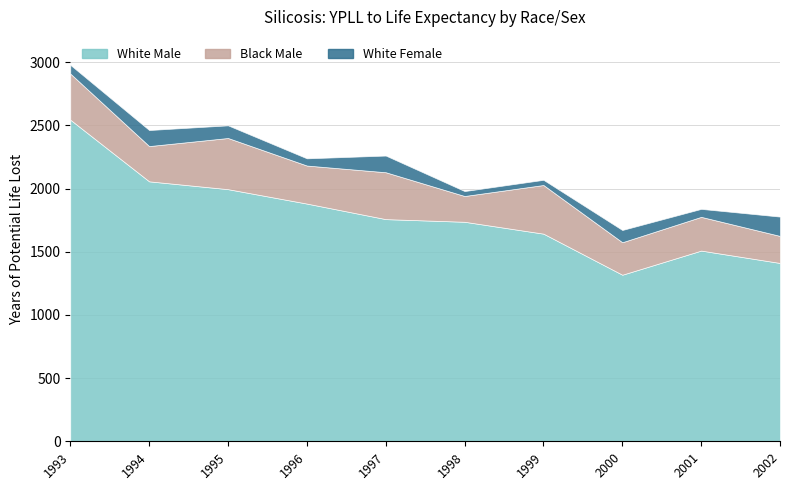

At which category does White_Male reach its first local peak?

2001